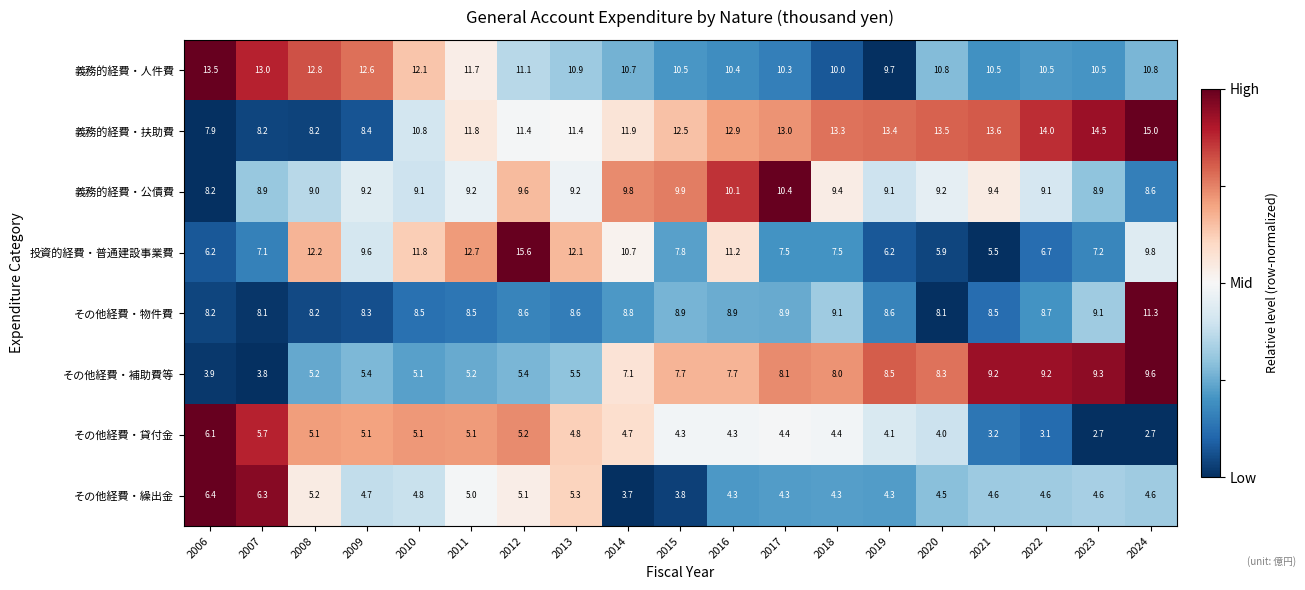

Which series changed the most between 2007 and 2012?

投資的経費・普通建設事業費